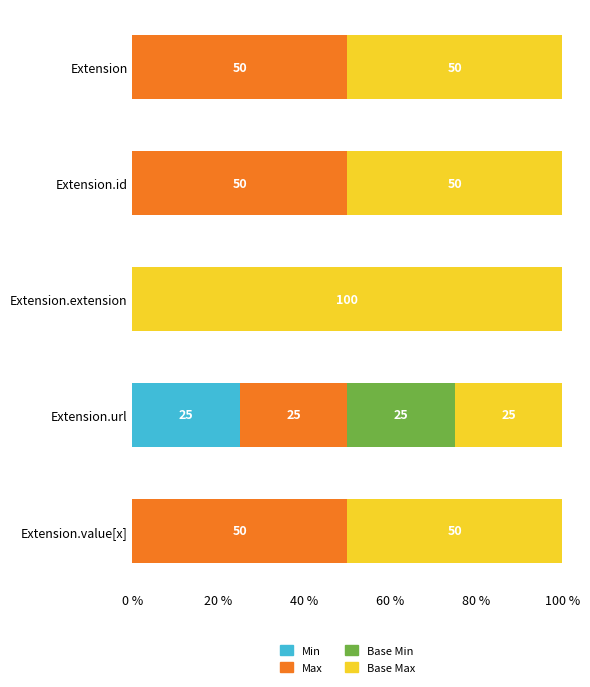

Is it true that Min equals -17 at Extension.extension?

False